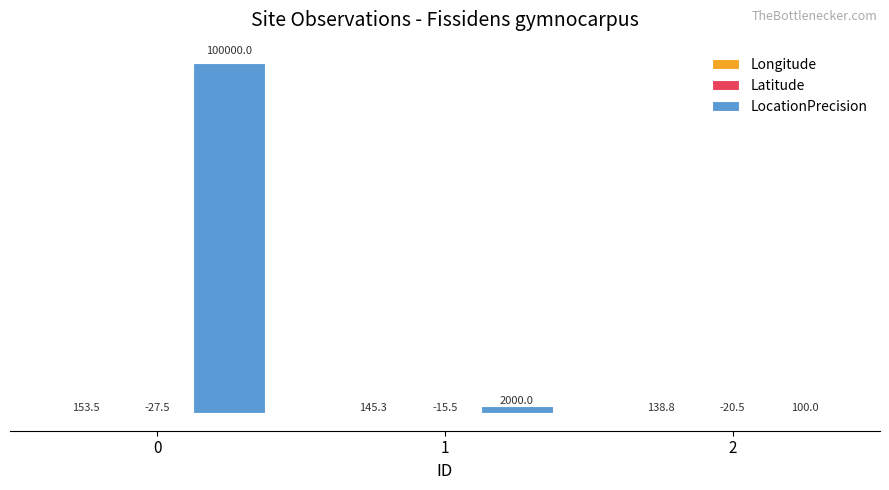

How many groups of bars are there?

3